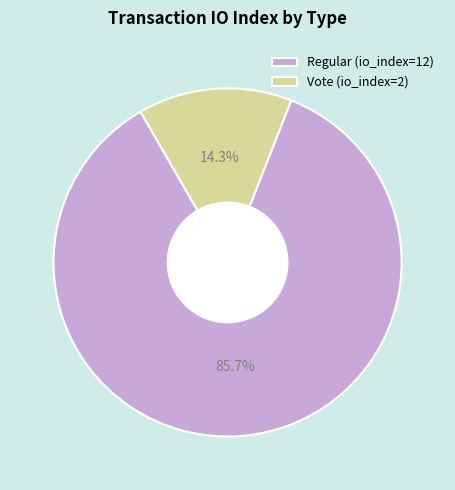

What is the largest slice in the pie chart?

Regular (io_index=12)